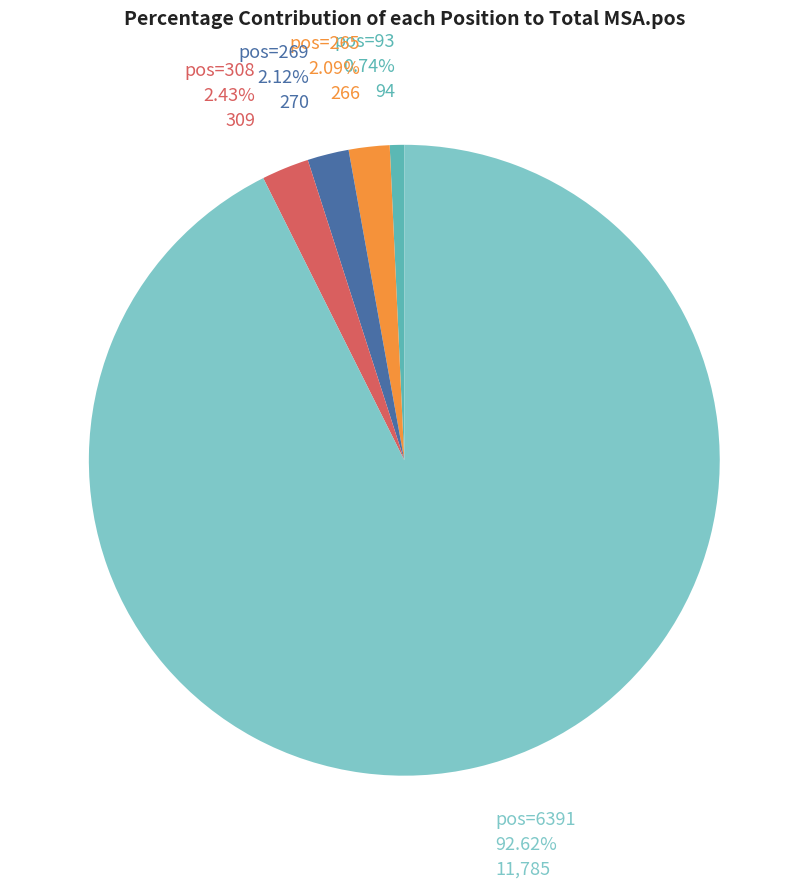

Which slice is the smallest?

pos=93